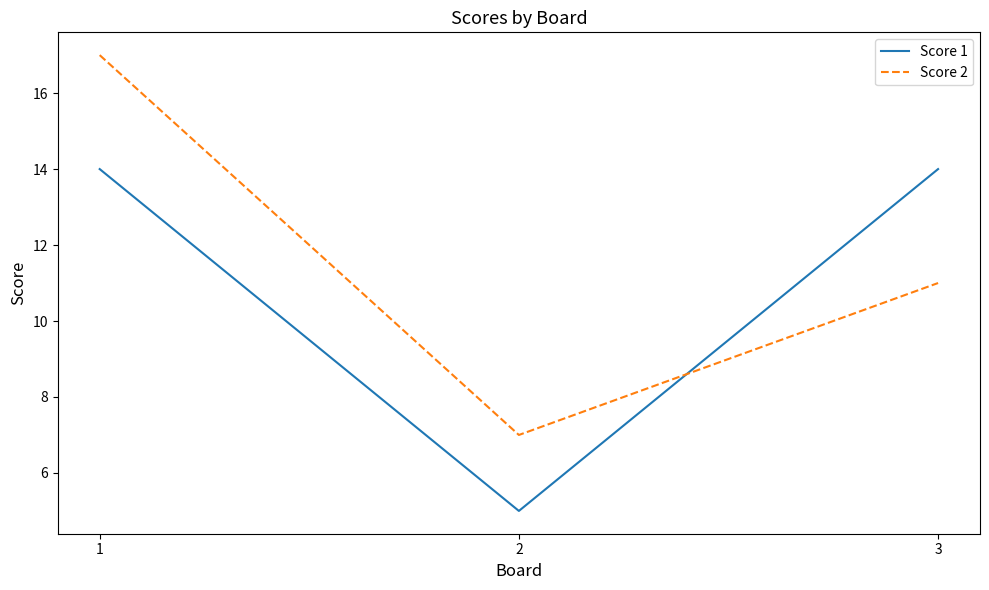

What is the difference between the maximum and minimum values in the Score 1 series?

9